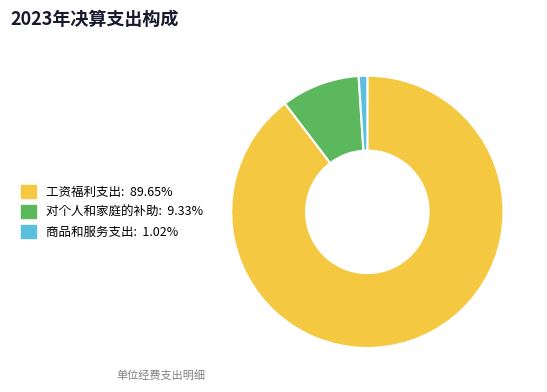

Rank the categories by value from lowest to highest.

商品和服务支出, 对个人和家庭的补助, 工资福利支出